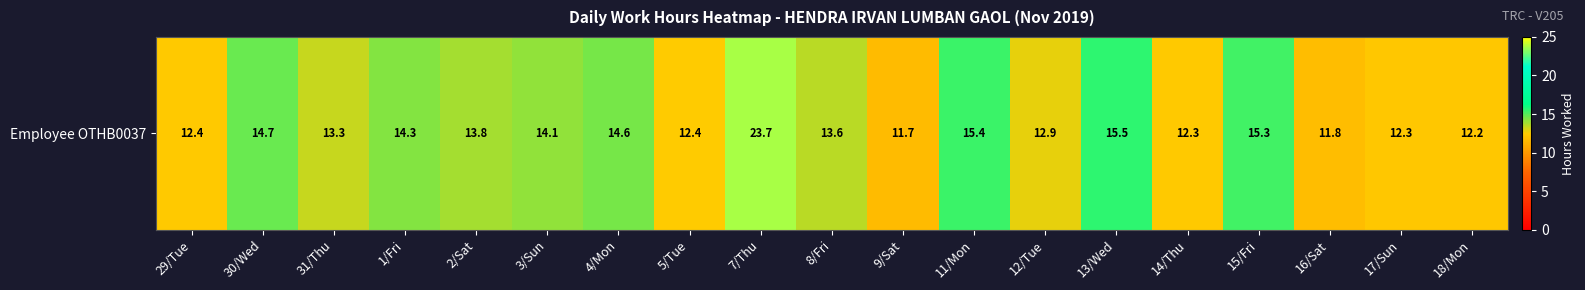

What is the change in value from 14/Thu to 16/Sat?

-0.5